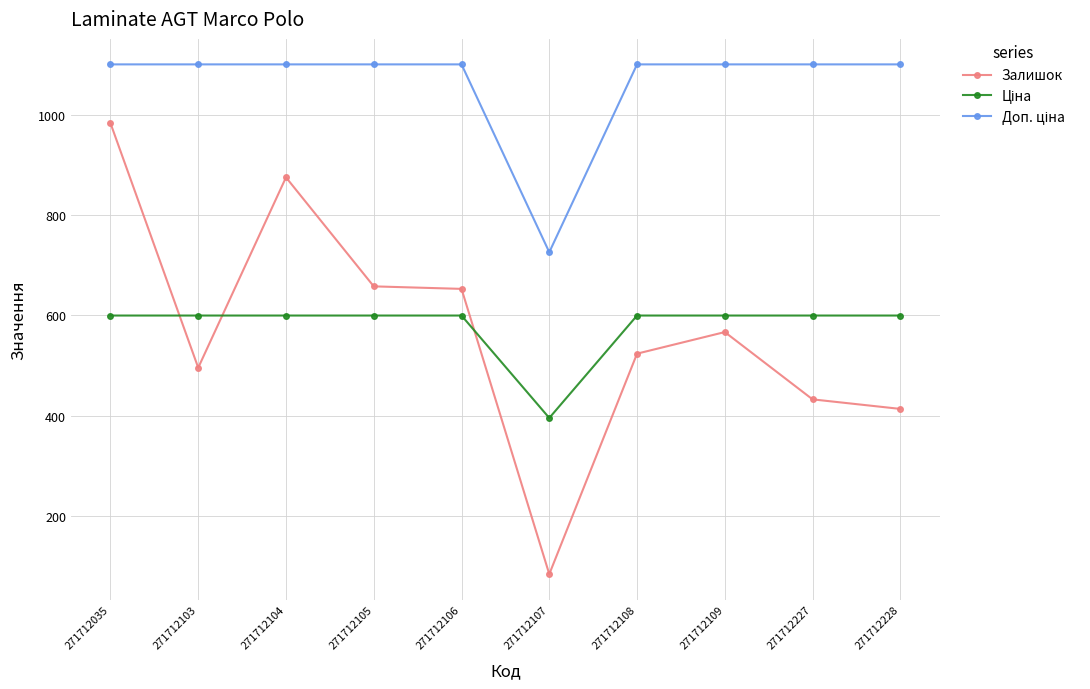

Which series changed the most between 271712103 and 271712107?

Залишок